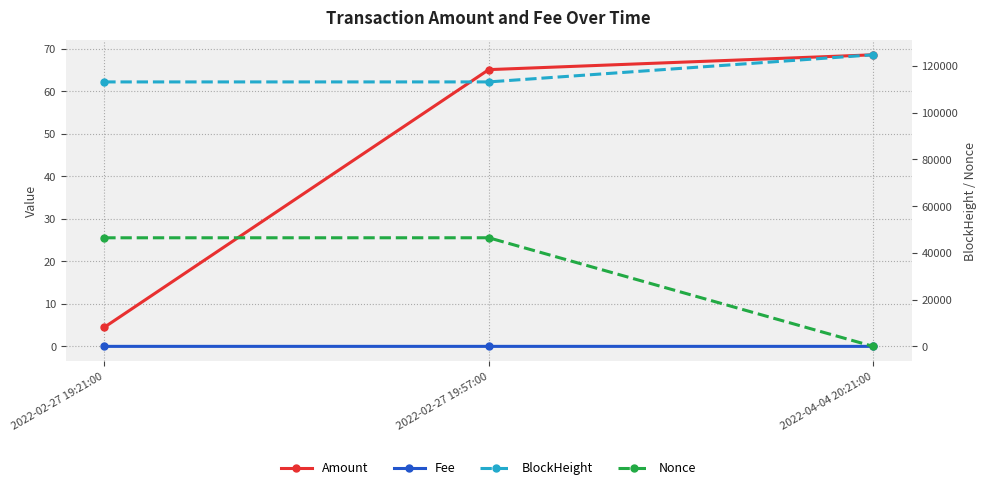

What is the average value of the BlockHeight series?

116980